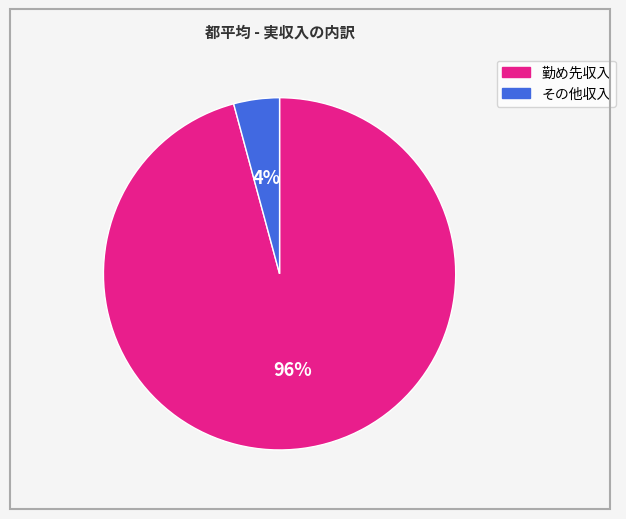

Is there any slice that represents more than half of the pie?

Yes